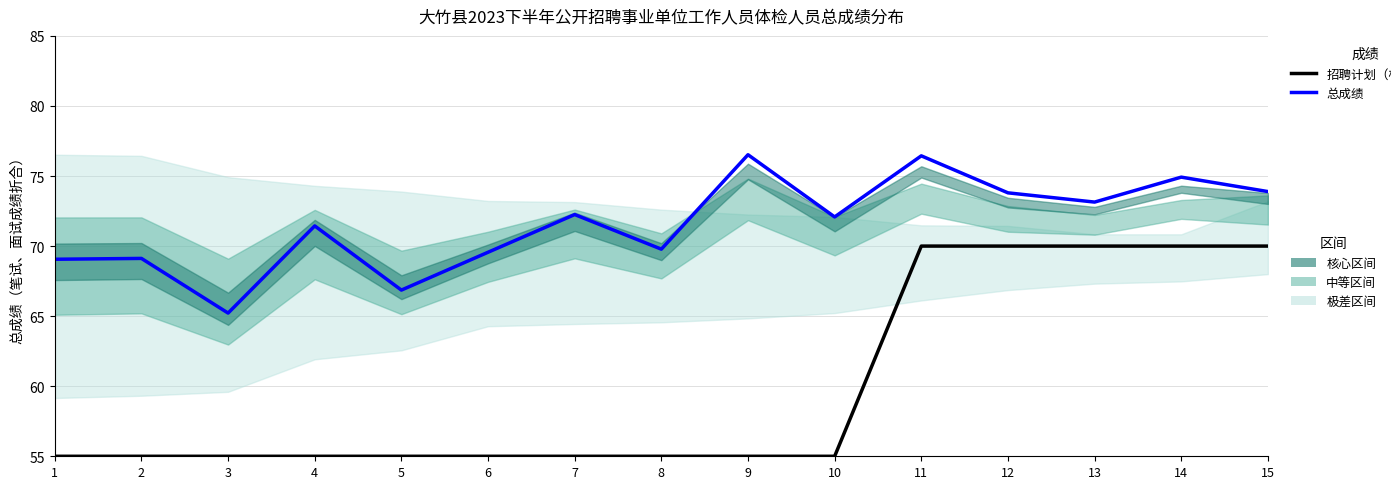

Which category has the lowest value in the 招聘计划（标准化） series?

1